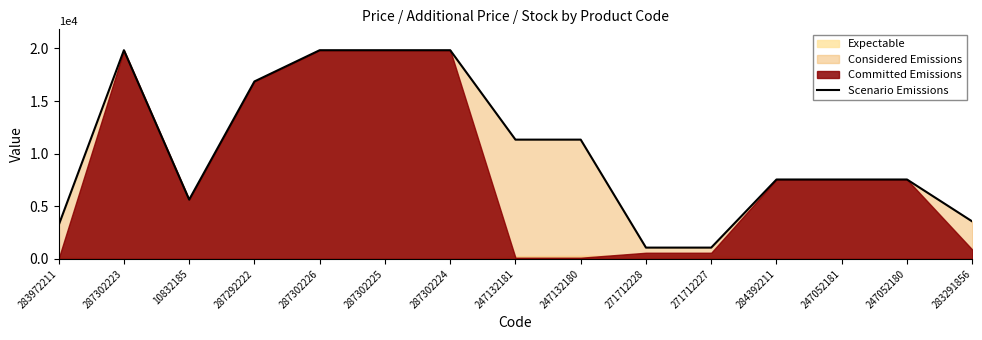

What is the label of the 13th point from the left?

247052181